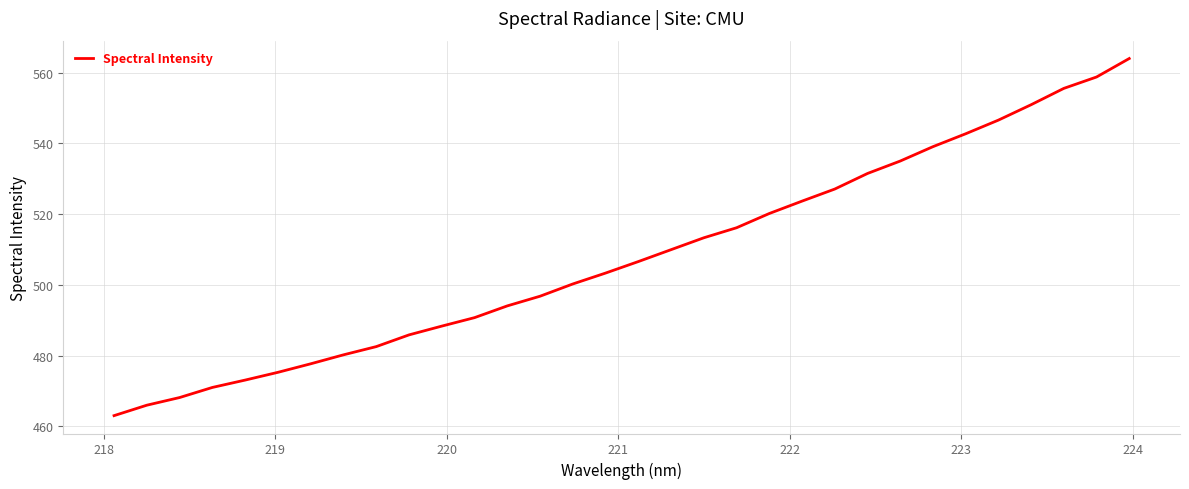

What is the minimum value shown in the chart?

463.0